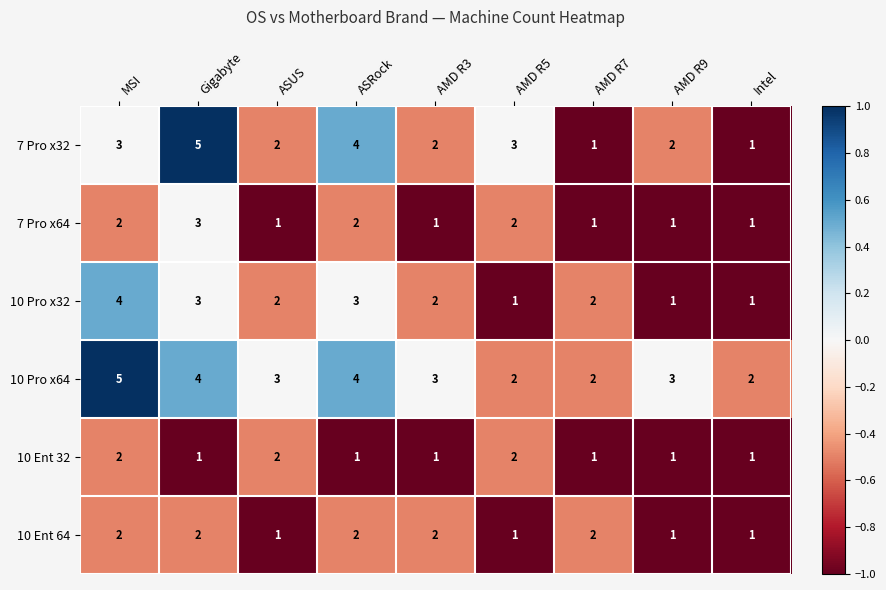

How many values in the 7 Pro x32 series are below 2?

2